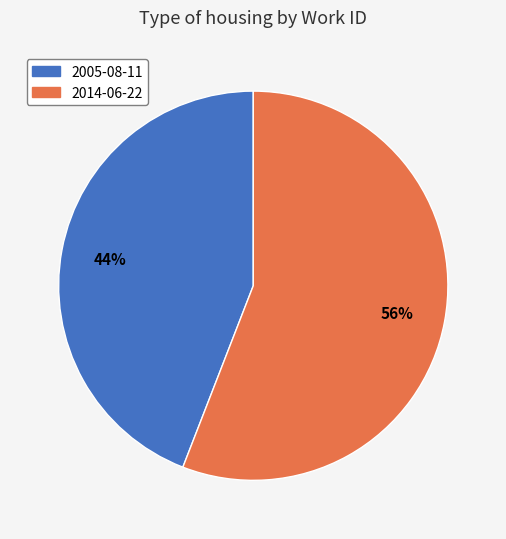

True or false: 2005-08-11 accounts for 32% of the total.

False